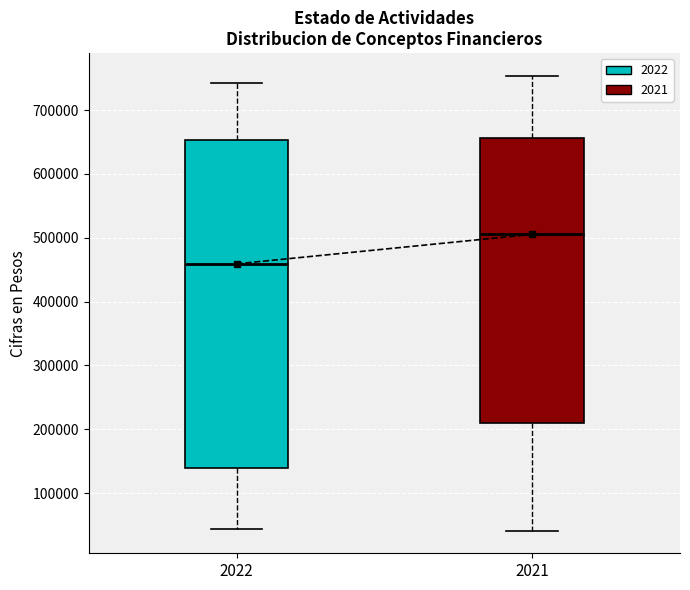

Comparing the boxes themselves (not the whiskers), which one is the tallest?

2022